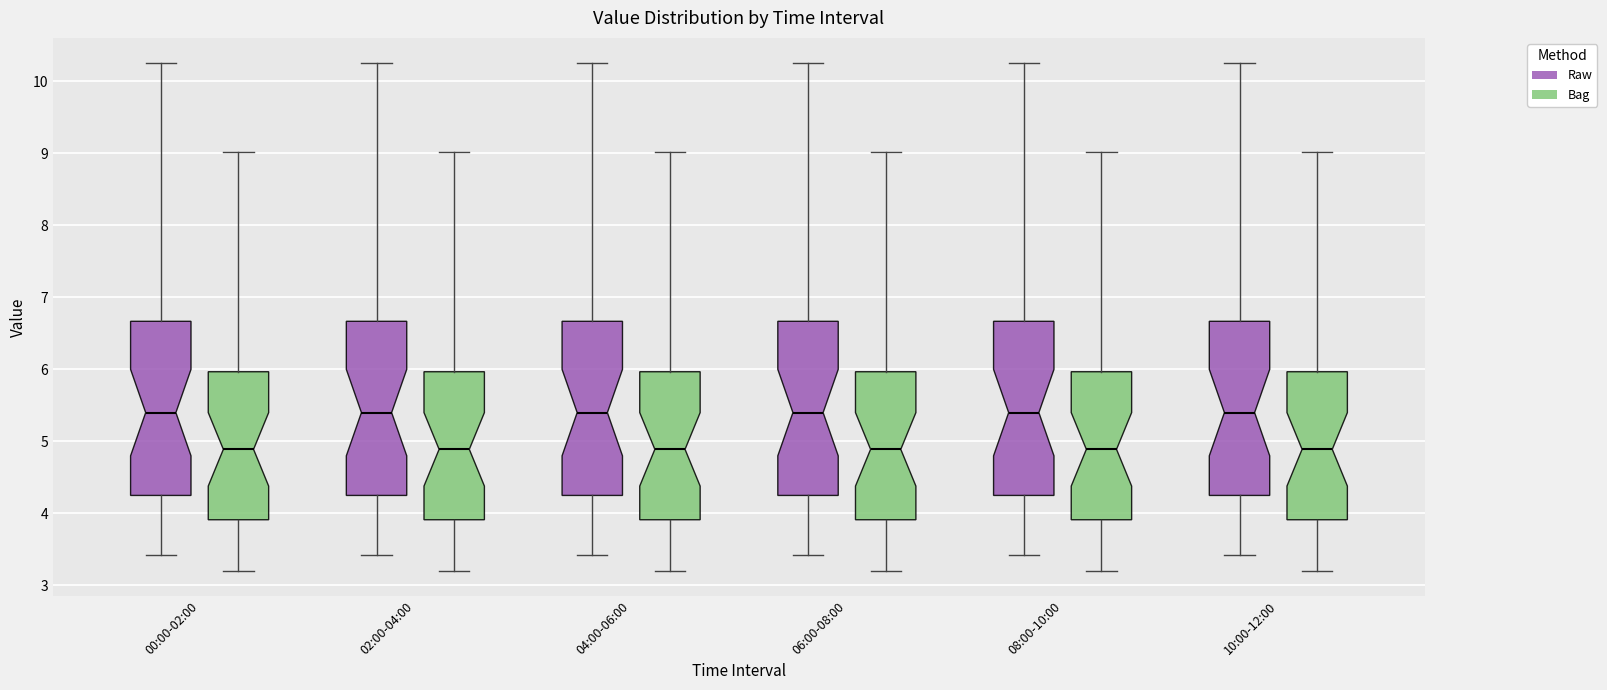

Reading left to right, read every box against the y-axis: the position of its median line, the range the box covers, and the ends of its whiskers. The values are not printed on the chart, so give them approximately, as read against the axis.

00:00-02:00 (Raw): median 5.4, box 4.3 to 6.7, whiskers 3.4 to 10.3
00:00-02:00 (Bag): median 4.9, box 3.9 to 6.0, whiskers 3.2 to 9.0
02:00-04:00 (Raw): median 5.4, box 4.3 to 6.7, whiskers 3.4 to 10.3
02:00-04:00 (Bag): median 4.9, box 3.9 to 6.0, whiskers 3.2 to 9.0
04:00-06:00 (Raw): median 5.4, box 4.3 to 6.7, whiskers 3.4 to 10.3
04:00-06:00 (Bag): median 4.9, box 3.9 to 6.0, whiskers 3.2 to 9.0
06:00-08:00 (Raw): median 5.4, box 4.3 to 6.7, whiskers 3.4 to 10.3
06:00-08:00 (Bag): median 4.9, box 3.9 to 6.0, whiskers 3.2 to 9.0
08:00-10:00 (Raw): median 5.4, box 4.3 to 6.7, whiskers 3.4 to 10.3
08:00-10:00 (Bag): median 4.9, box 3.9 to 6.0, whiskers 3.2 to 9.0
10:00-12:00 (Raw): median 5.4, box 4.3 to 6.7, whiskers 3.4 to 10.3
10:00-12:00 (Bag): median 4.9, box 3.9 to 6.0, whiskers 3.2 to 9.0